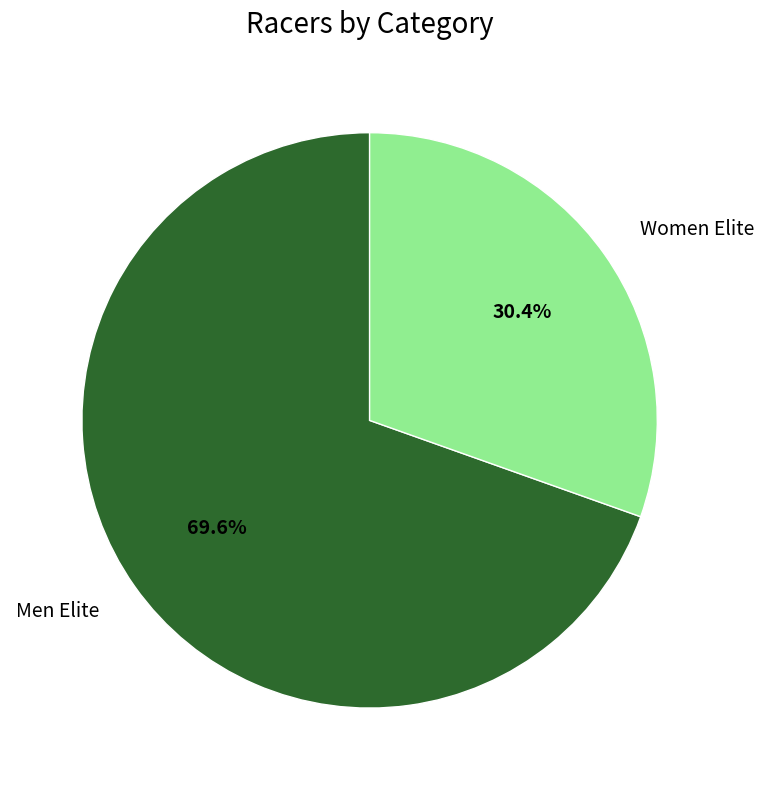

Combined, do Men Elite and Women Elite account for over 50%?

Yes